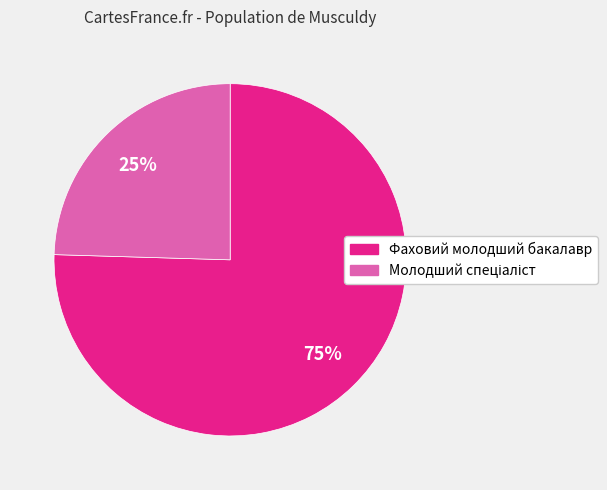

To the nearest percent, what is the average slice percentage?

50%